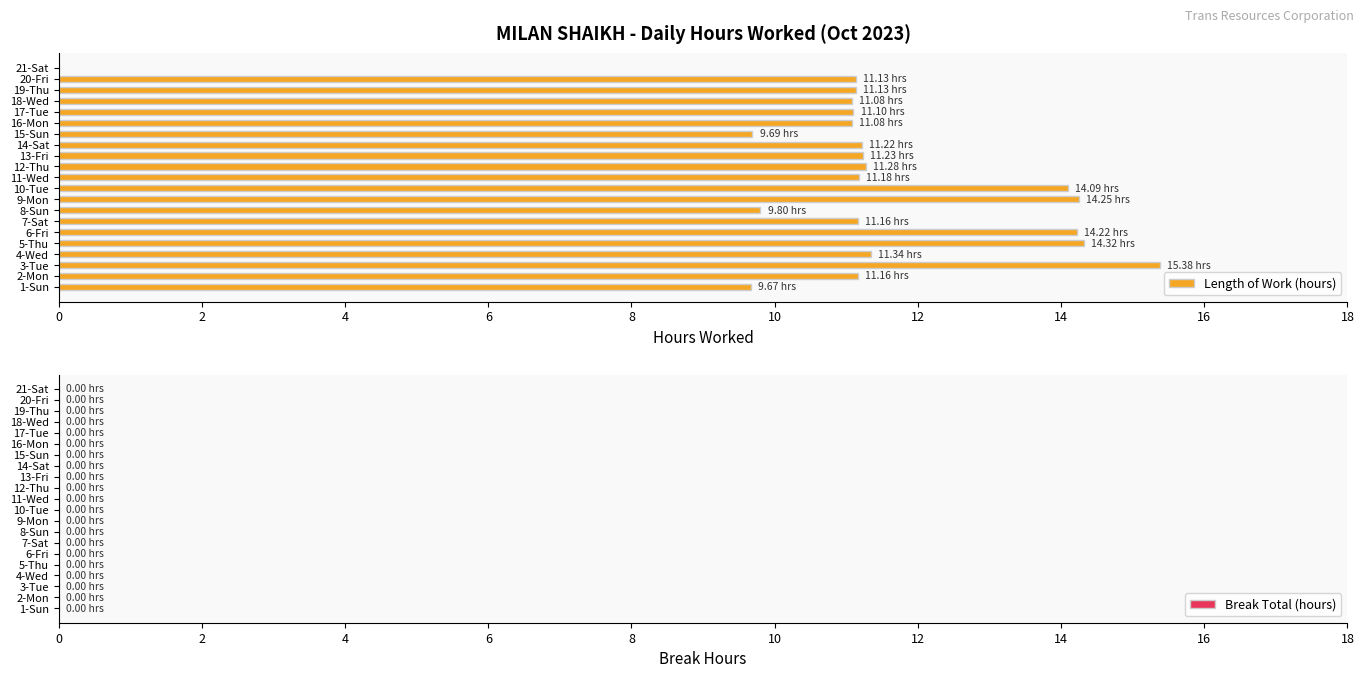

Are the bars horizontal?

Yes